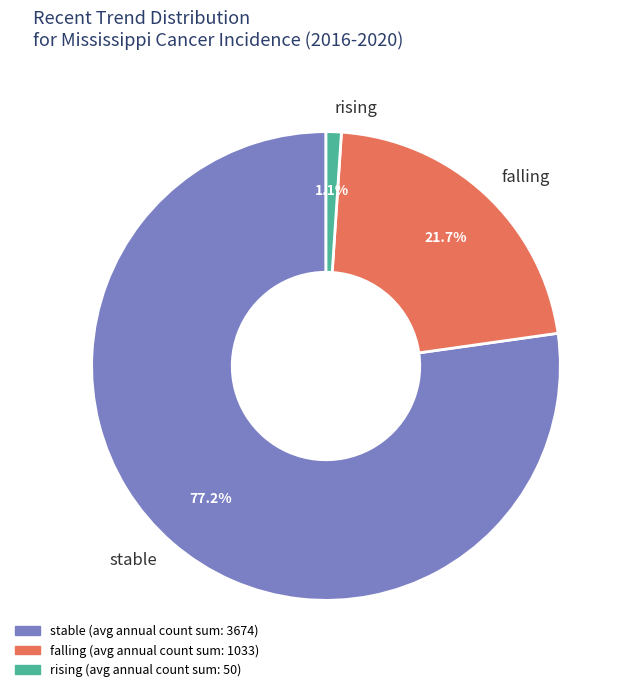

Count the number of slices in the pie.

3